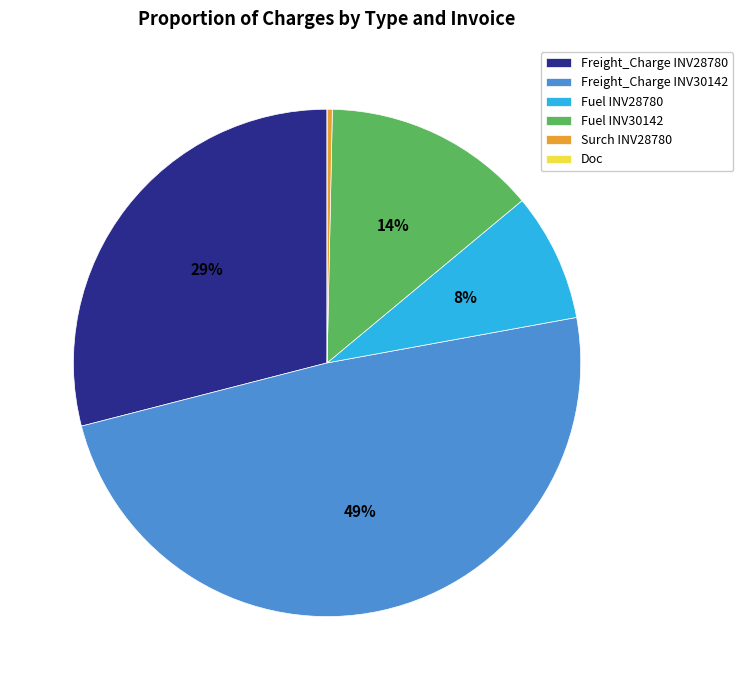

Which has a higher value, Surch INV28780 or Freight_Charge INV30142?

Freight_Charge INV30142